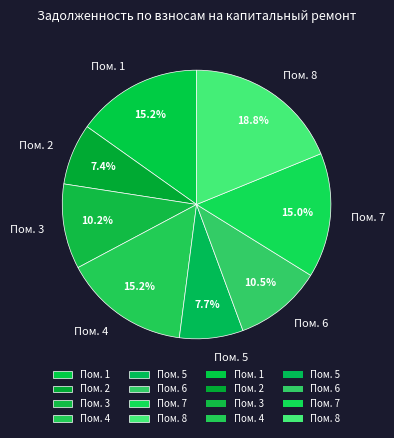

What is the largest slice in the pie chart?

Пом. 8